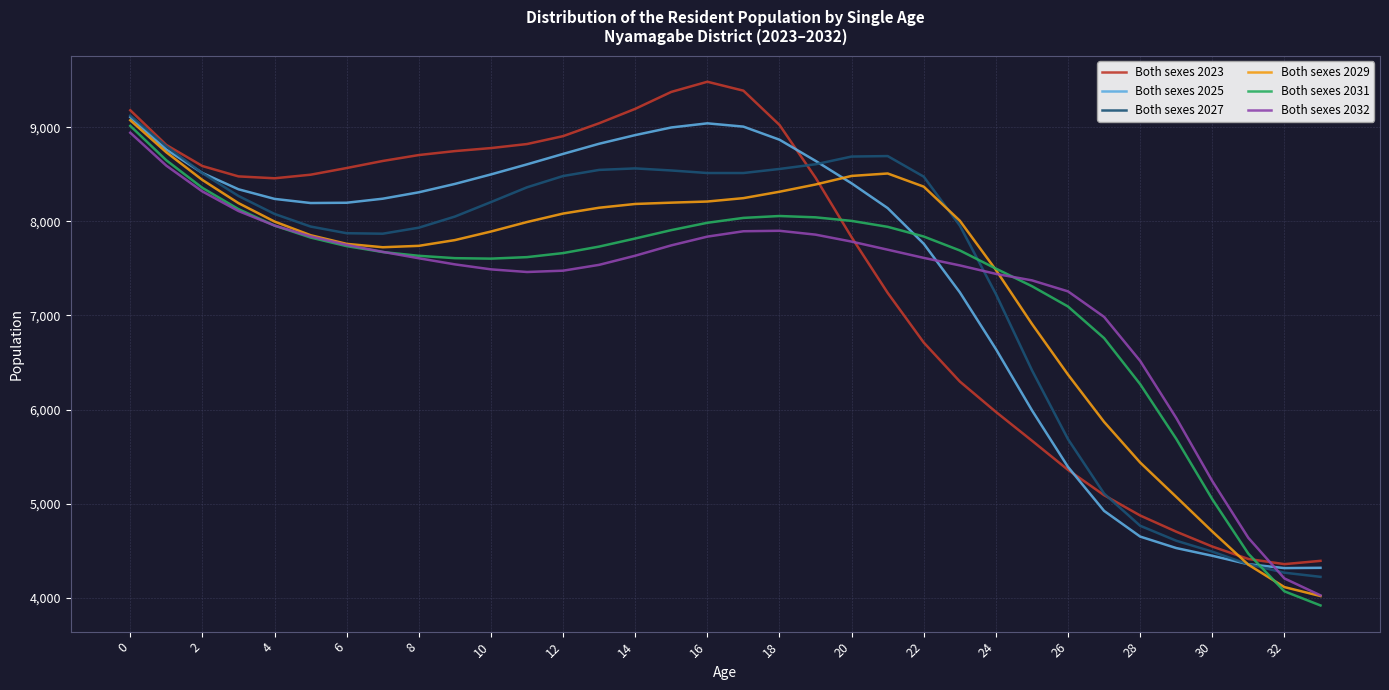

What is the highest value of the Both sexes 2031 series?

9015